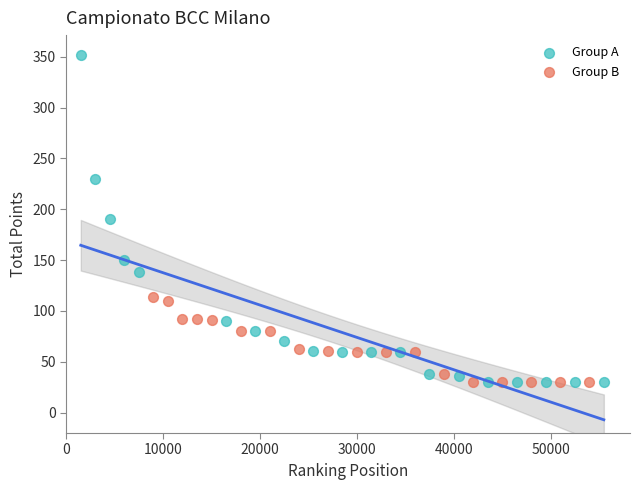

What are all the series names shown in the legend?

Group A, Group B